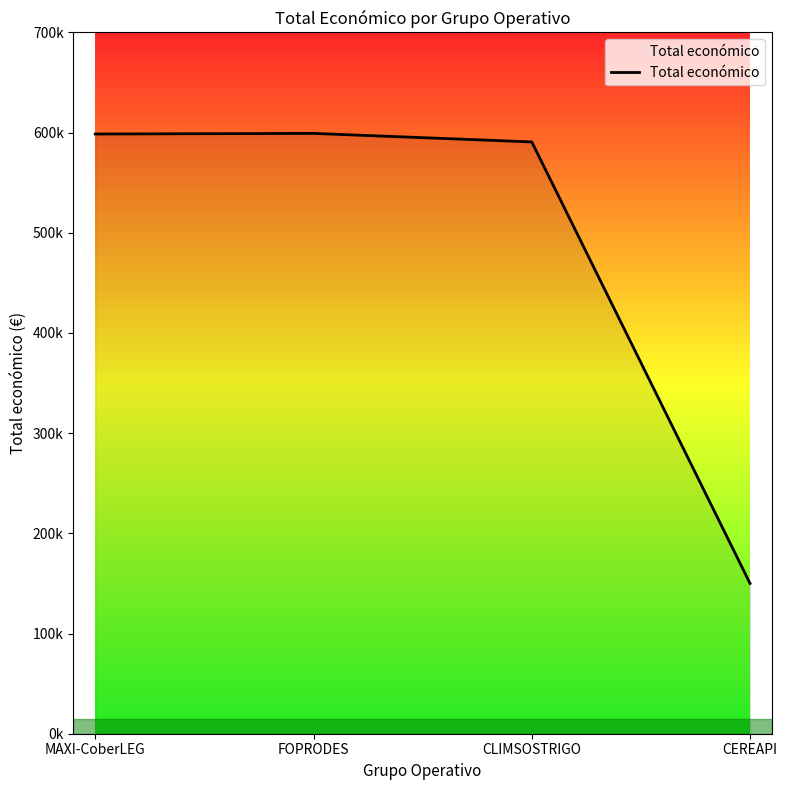

Is this an area chart (filled region under the line)?

No